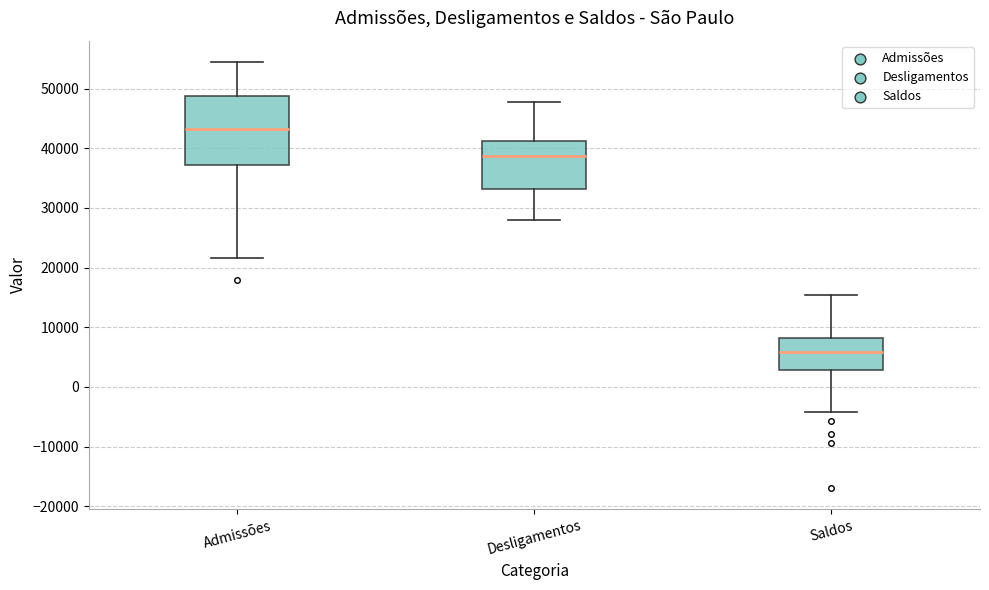

Reading left to right, read every box against the y-axis: the position of its median line, the range the box covers, and the ends of its whiskers. The values are not printed on the chart, so give them approximately, as read against the axis.

Admissões: median 43000, box 37000 to 49000, whiskers 22000 to 54000
Desligamentos: median 39000, box 33000 to 41000, whiskers 28000 to 48000
Saldos: median 6000, box 3000 to 8000, whiskers -4000 to 15000